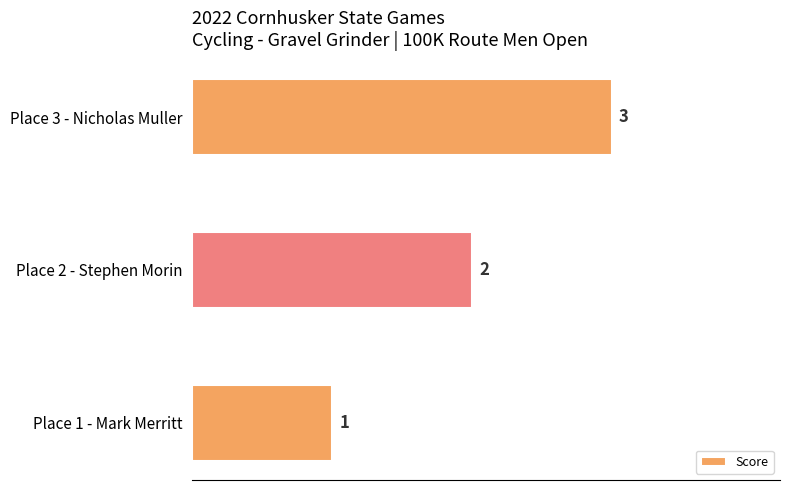

List the labels in order of value, smallest first.

Place 1 - Mark Merritt, Place 2 - Stephen Morin, Place 3 - Nicholas Muller